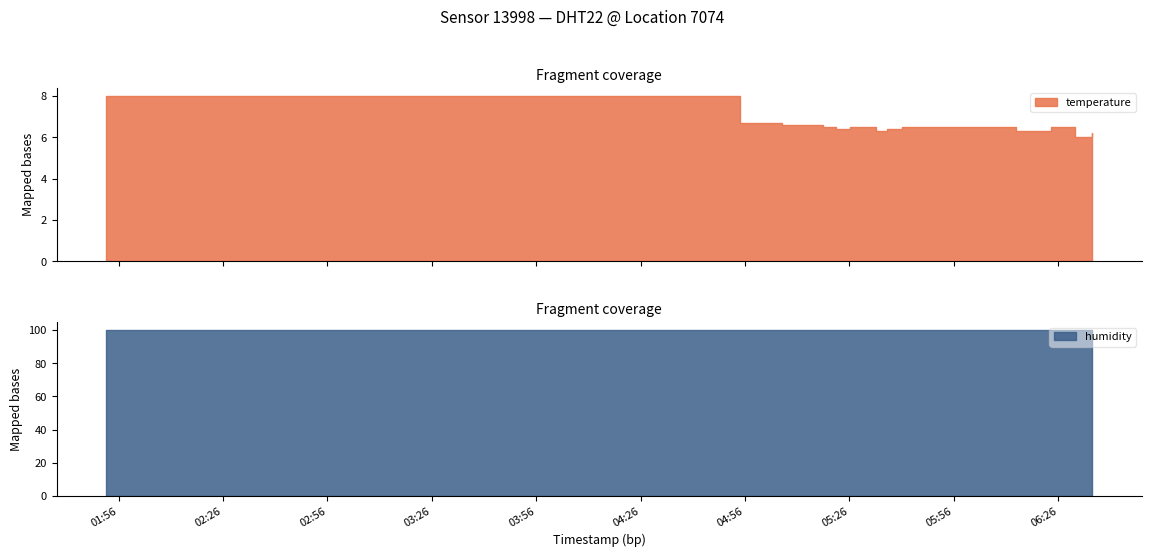

What is the approximate value of humidity at 2023-04-02T06:35:46?

99.9